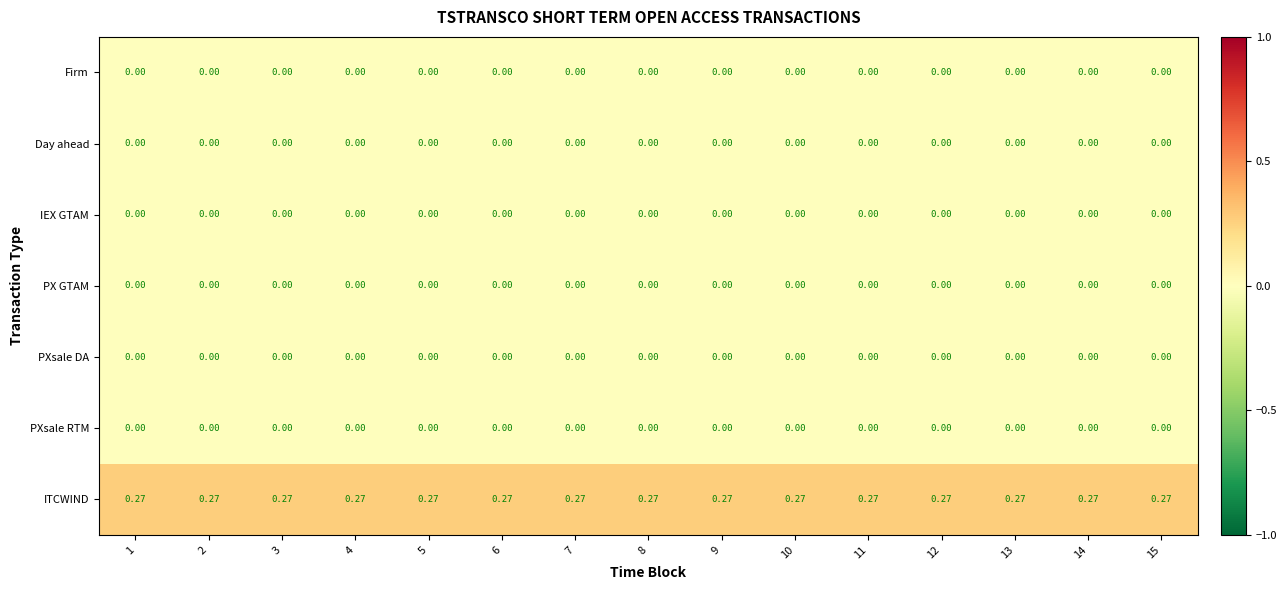

Which series has the largest total across all categories?

ITCWIND